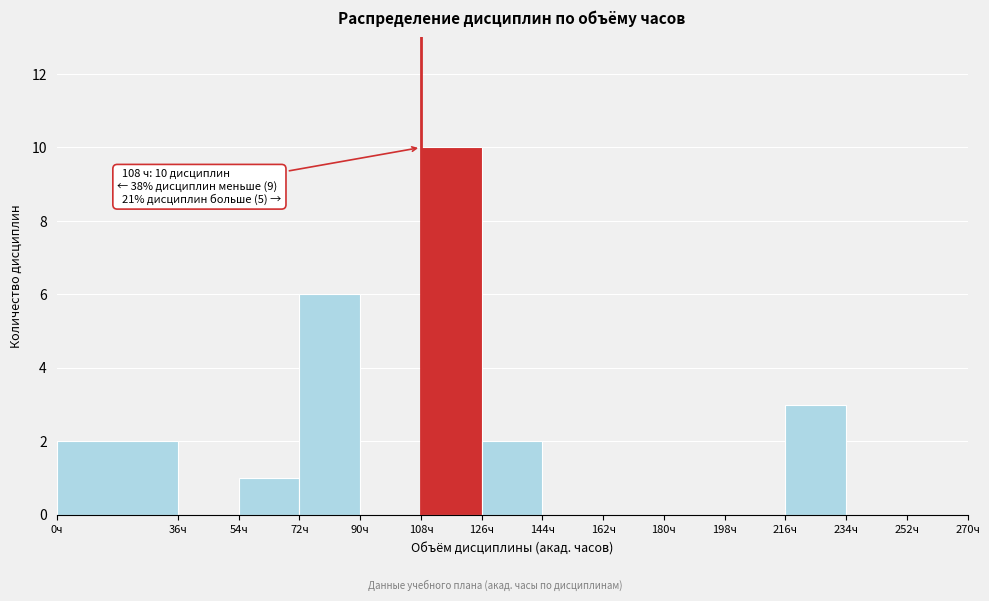

Which range on the x-axis has the tallest bar?

108 to 126